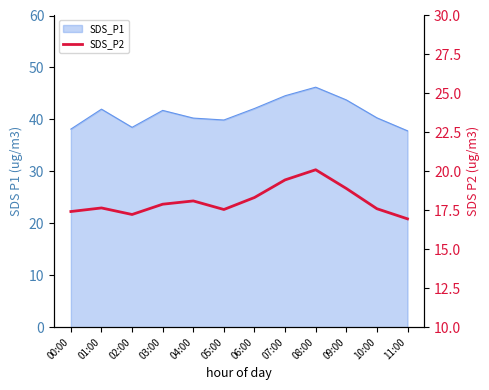

True or false: the data shows 17.6 at 05:00.

True